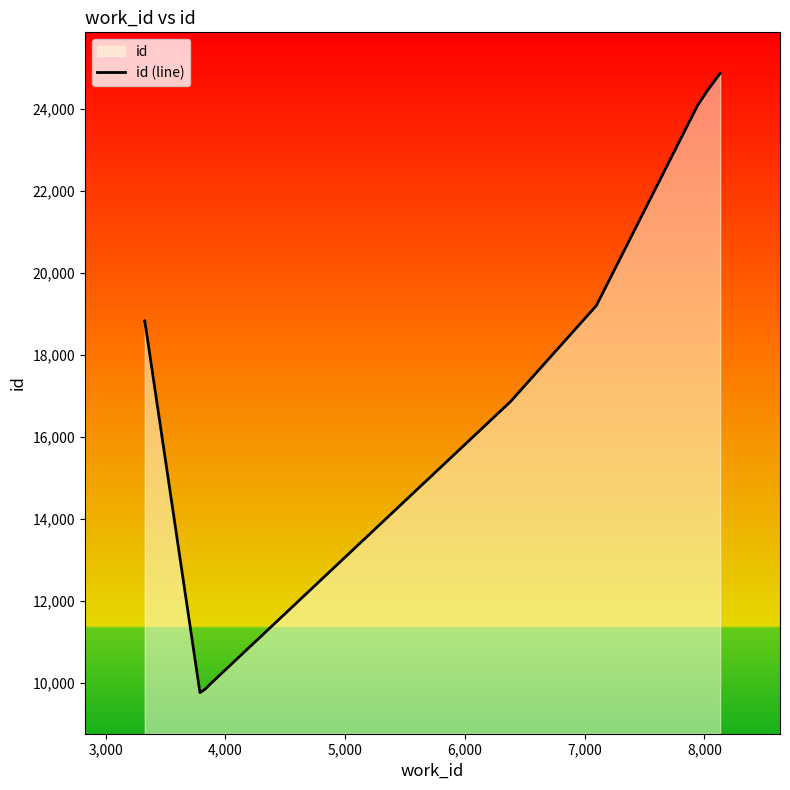

How many points are lower than both their immediate neighbors (excluding endpoints)?

1